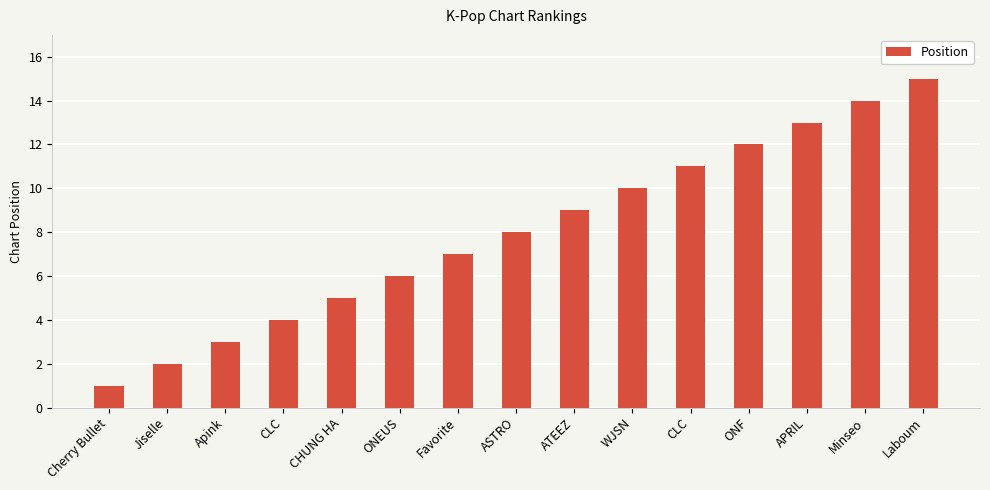

Are the bars horizontal?

No